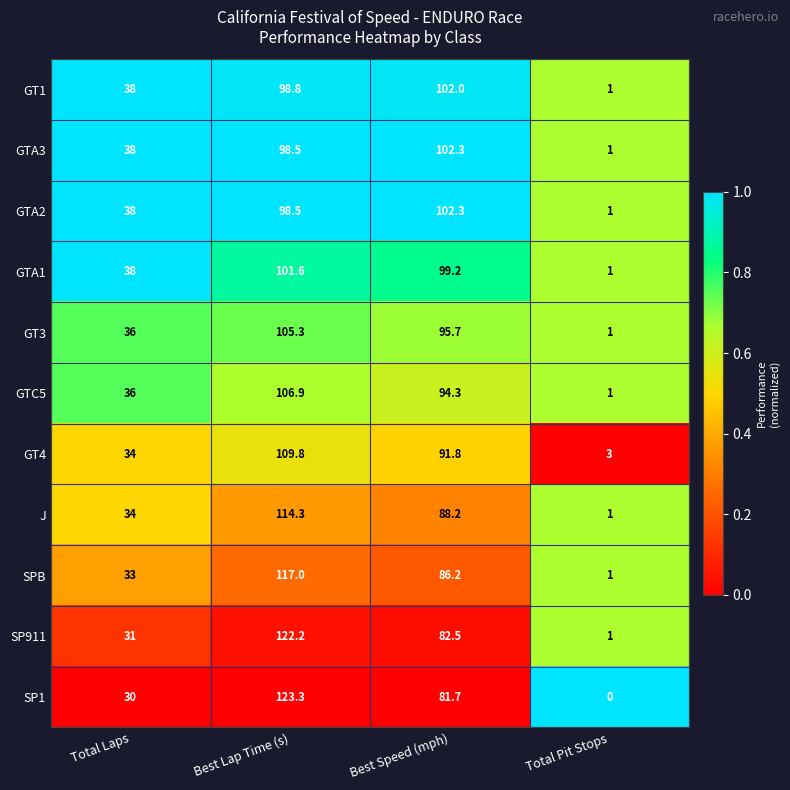

Where does the GT4 series first go above 91?

Best Lap Time (s)